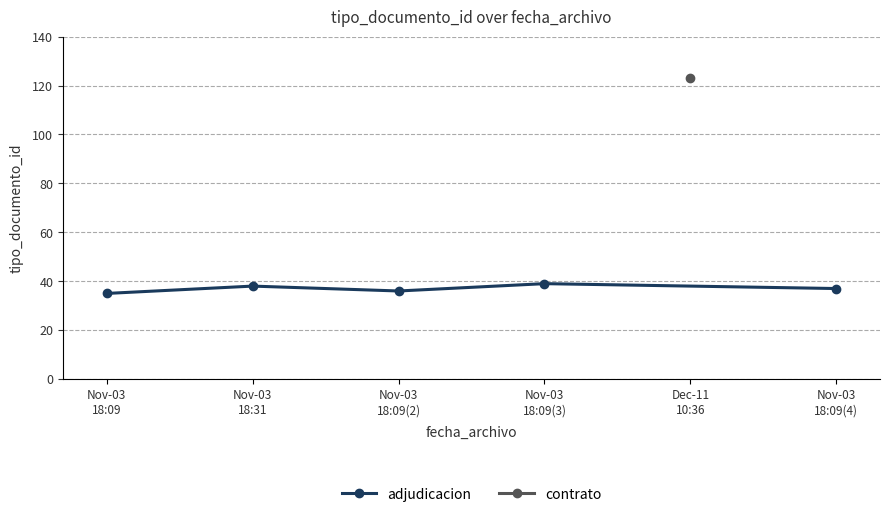

What is the change in value from Nov-03
18:31 to Nov-03
18:09(3)?

+1